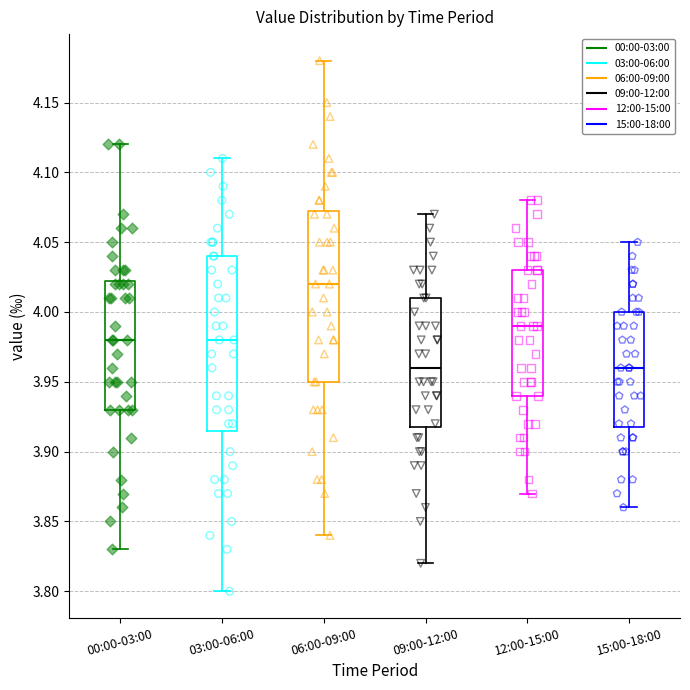

Reading left to right, read every box against the y-axis: the position of its median line, the range the box covers, and the ends of its whiskers. The values are not printed on the chart, so give them approximately, as read against the axis.

00:00-03:00: median 3.980, box 3.930 to 4.025, whiskers 3.830 to 4.120
03:00-06:00: median 3.980, box 3.915 to 4.040, whiskers 3.800 to 4.110
06:00-09:00: median 4.020, box 3.950 to 4.075, whiskers 3.840 to 4.180
09:00-12:00: median 3.960, box 3.920 to 4.010, whiskers 3.820 to 4.070
12:00-15:00: median 3.990, box 3.940 to 4.030, whiskers 3.870 to 4.080
15:00-18:00: median 3.960, box 3.920 to 4.000, whiskers 3.860 to 4.050